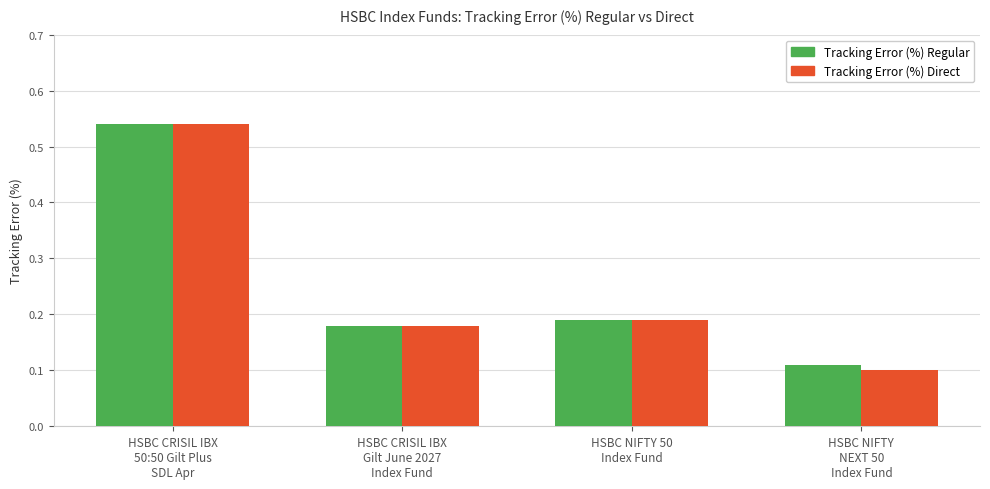

Where is Tracking Error (%) Direct nearest to the value 0?

HSBC NIFTY
NEXT 50
Index Fund